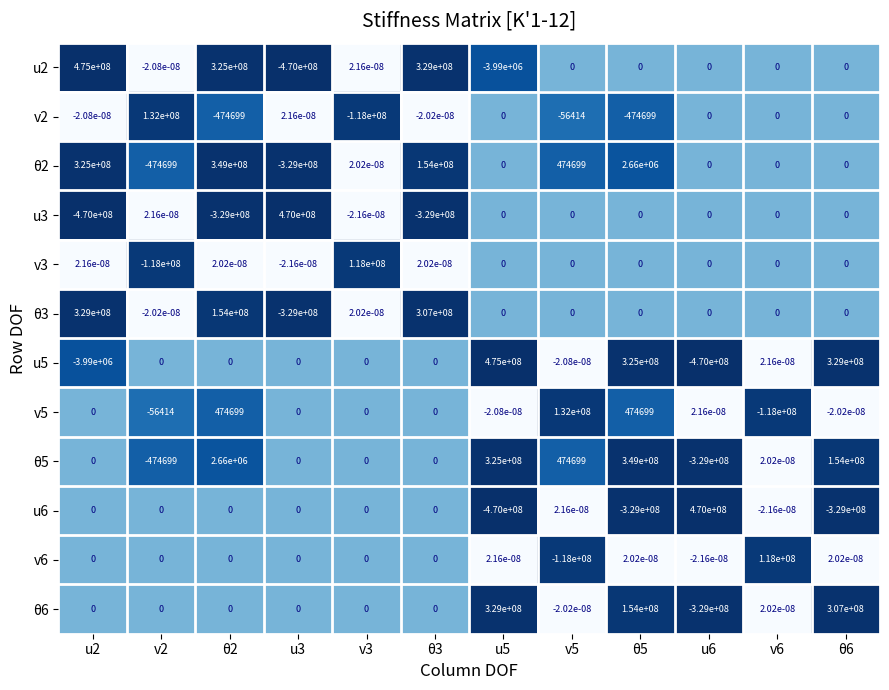

What is the total value across all series at u5?

655010000.0